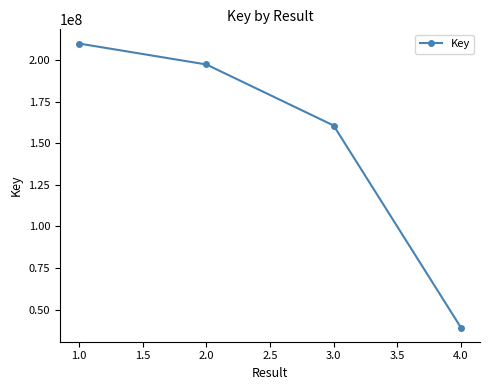

Is this an area chart (filled region under the line)?

No